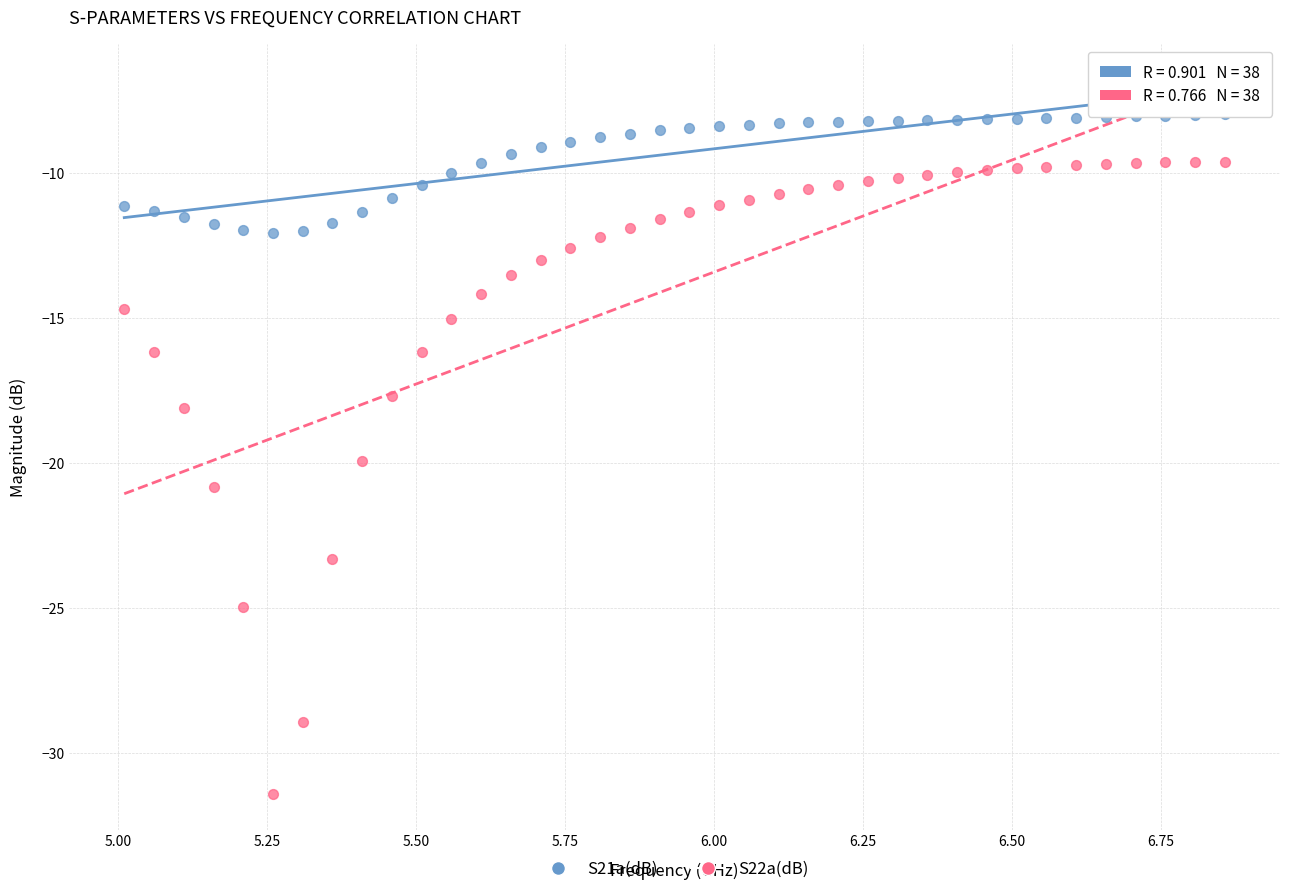

Which series contains the lowest Y value?

S22a(dB)